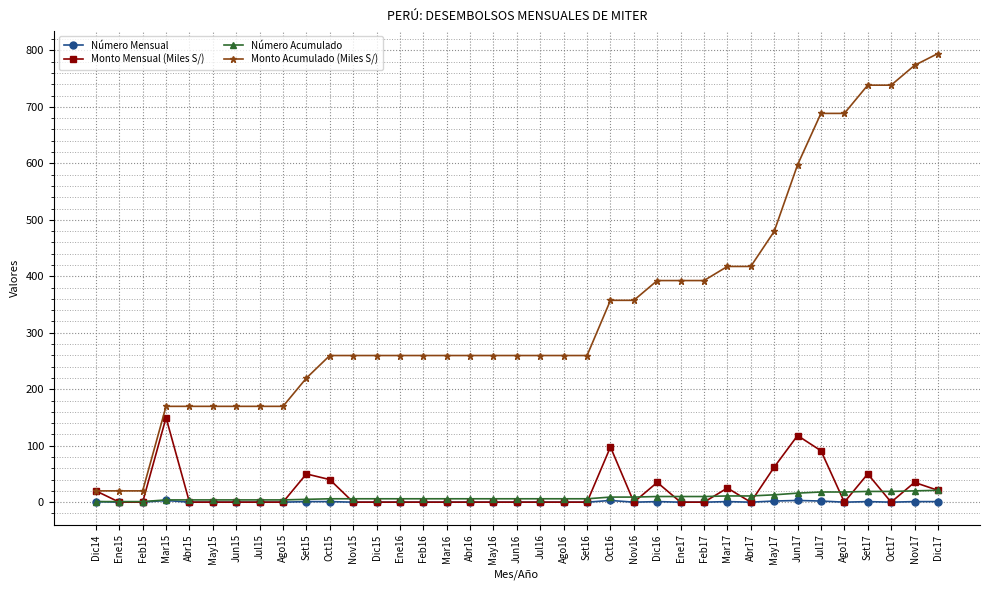

What is the average value of the Número Mensual series?

0.6